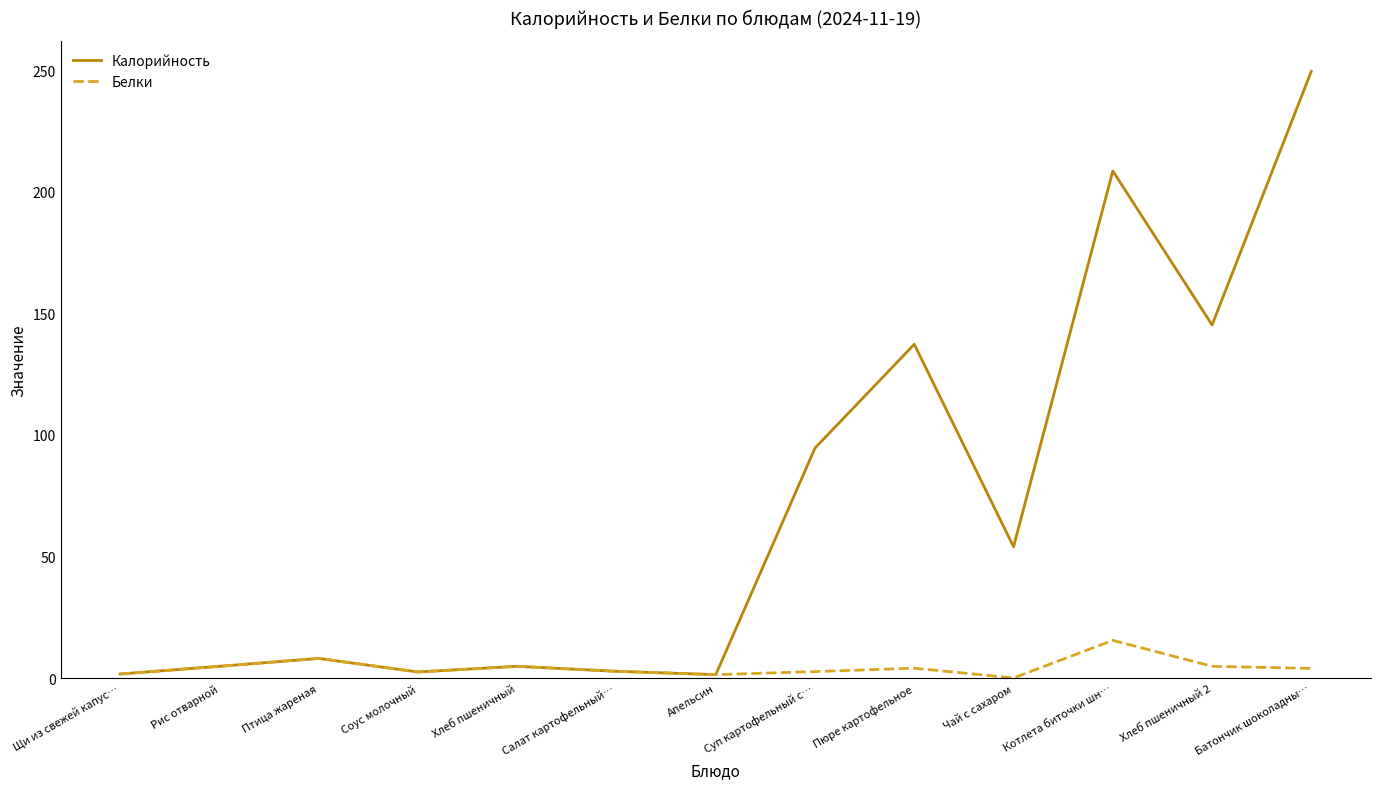

Which series has the widest spread of values?

Калорийность